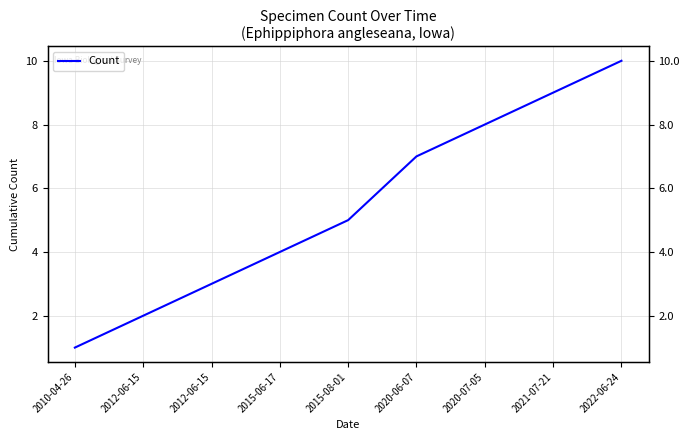

Rank the categories by value from lowest to highest.

2010-04-26, 2012-06-15, 2012-06-15, 2015-06-17, 2015-08-01, 2020-06-07, 2020-07-05, 2021-07-21, 2022-06-24